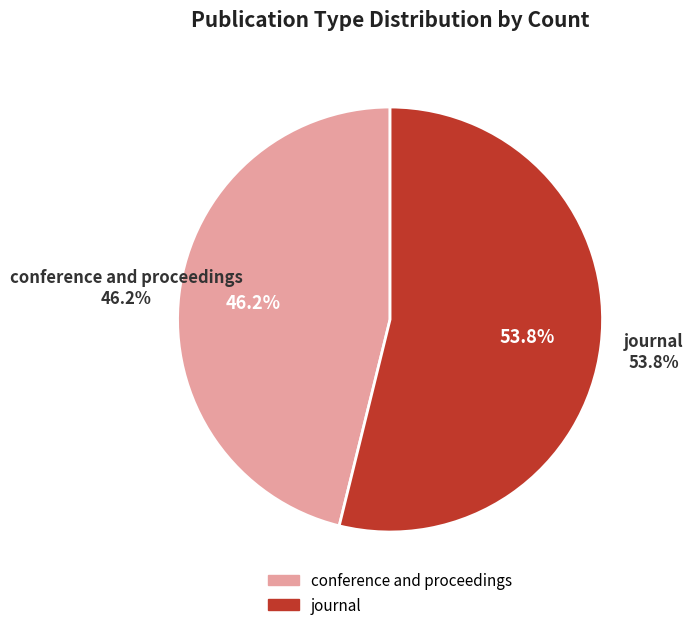

Which category accounts for the majority?

journal